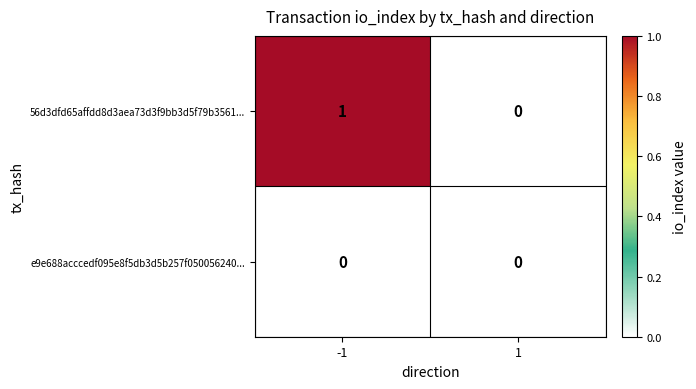

Which series has the largest range (max minus min)?

56d3dfd65affdd8d3aea73d3f9bb3d5f79b3561...